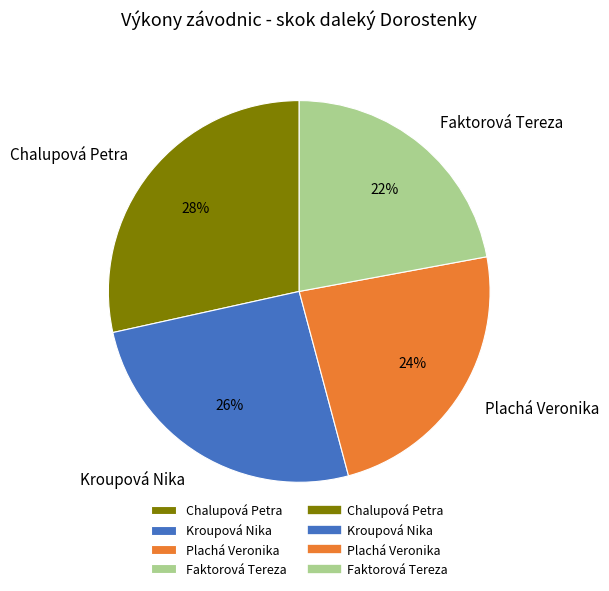

What is the smallest slice in the pie chart?

Faktorová Tereza